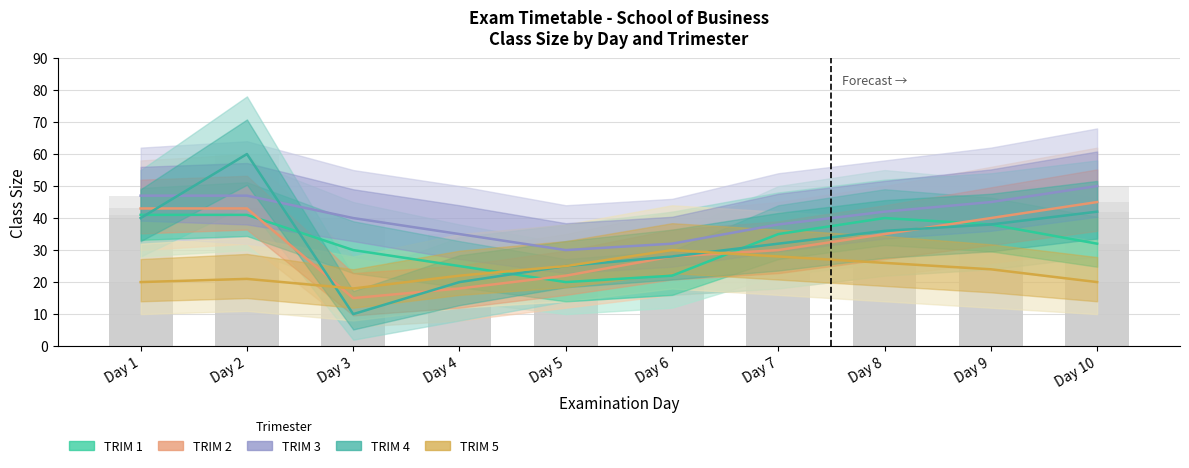

Which series changed the most between Day 1 and Day 8?

TRIM 2